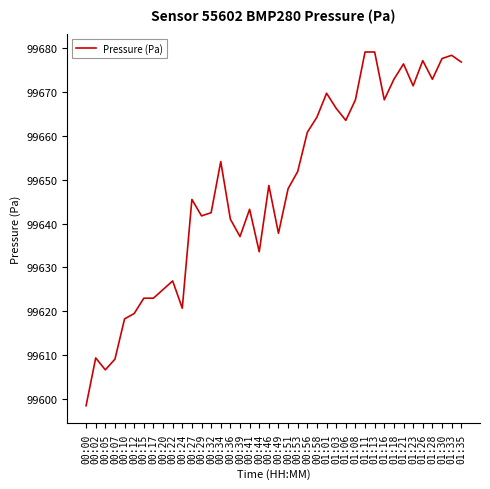

Is this an area chart (filled region under the line)?

No